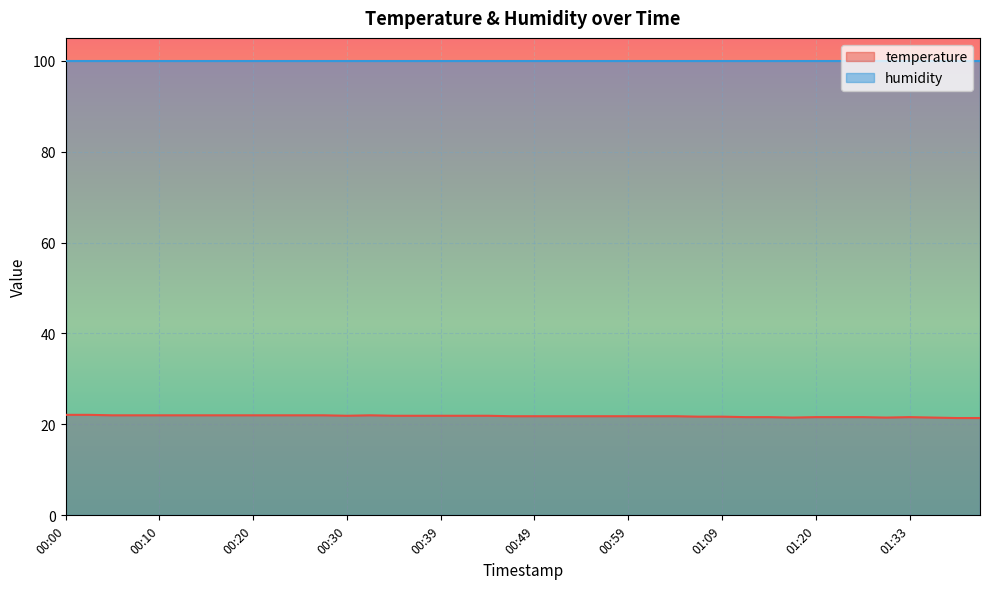

What position from the right is 00:54?

18